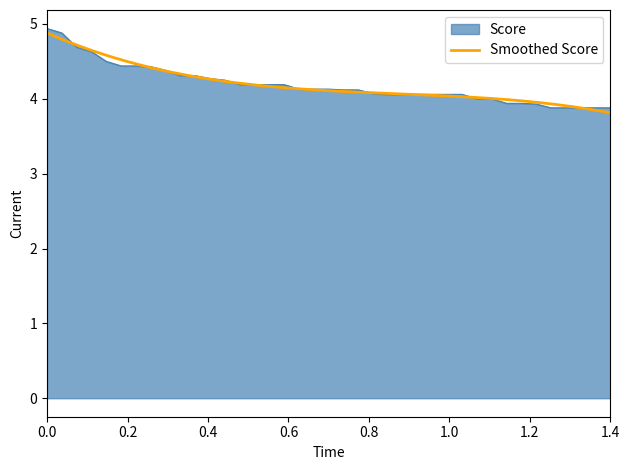

What is the greatest value displayed?

4.9